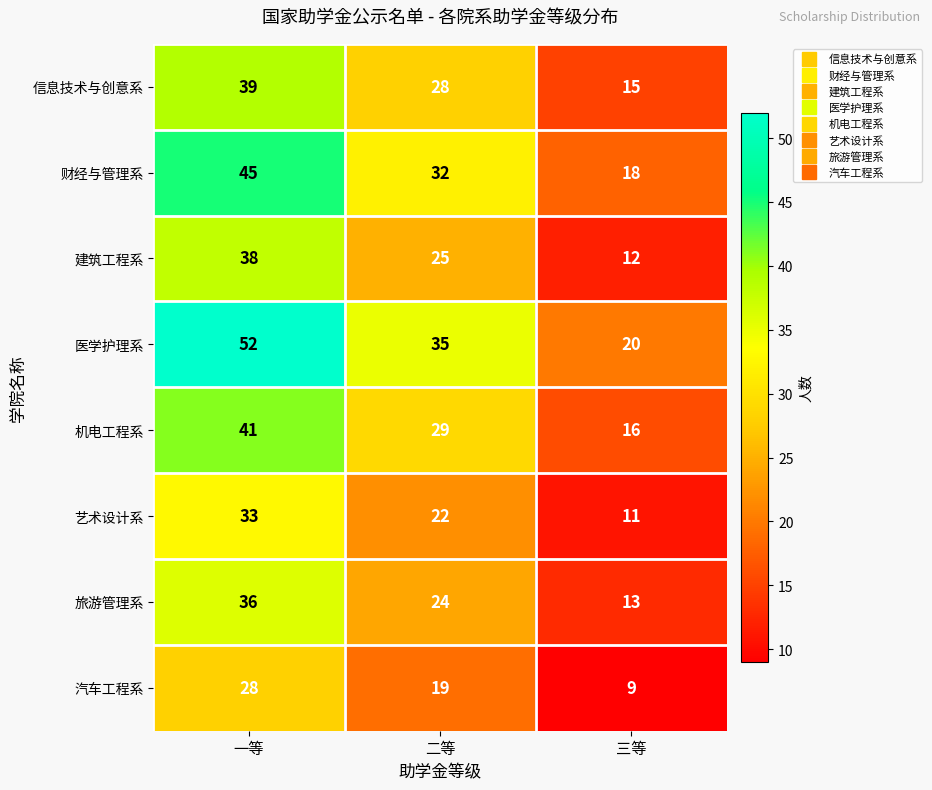

What is the difference between the highest and lowest values at 三等?

11